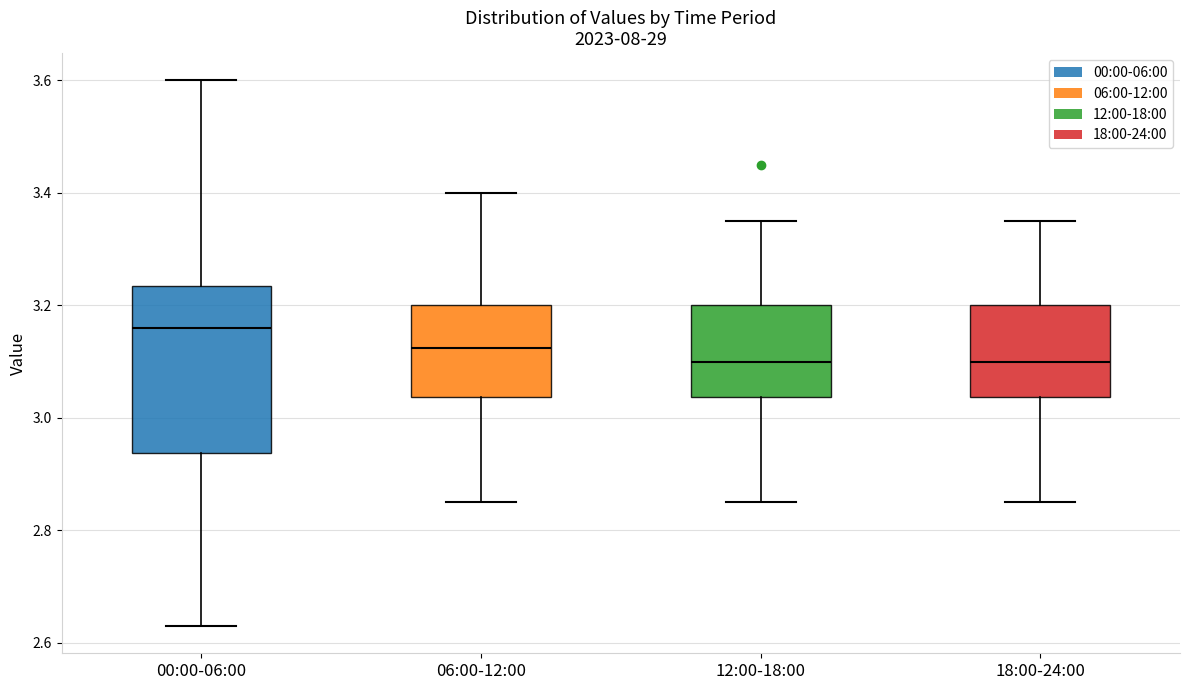

Reading left to right, transcribe this box plot: for each box, give where its median line is, the range the box spans, and where its two whiskers end, as read against the y-axis. The values are not printed on the chart, so give them approximately, as read against the axis.

00:00-06:00: median 3.16, box 2.94 to 3.24, whiskers 2.64 to 3.60
06:00-12:00: median 3.12, box 3.04 to 3.20, whiskers 2.86 to 3.40
12:00-18:00: median 3.10, box 3.04 to 3.20, whiskers 2.86 to 3.36
18:00-24:00: median 3.10, box 3.04 to 3.20, whiskers 2.86 to 3.36